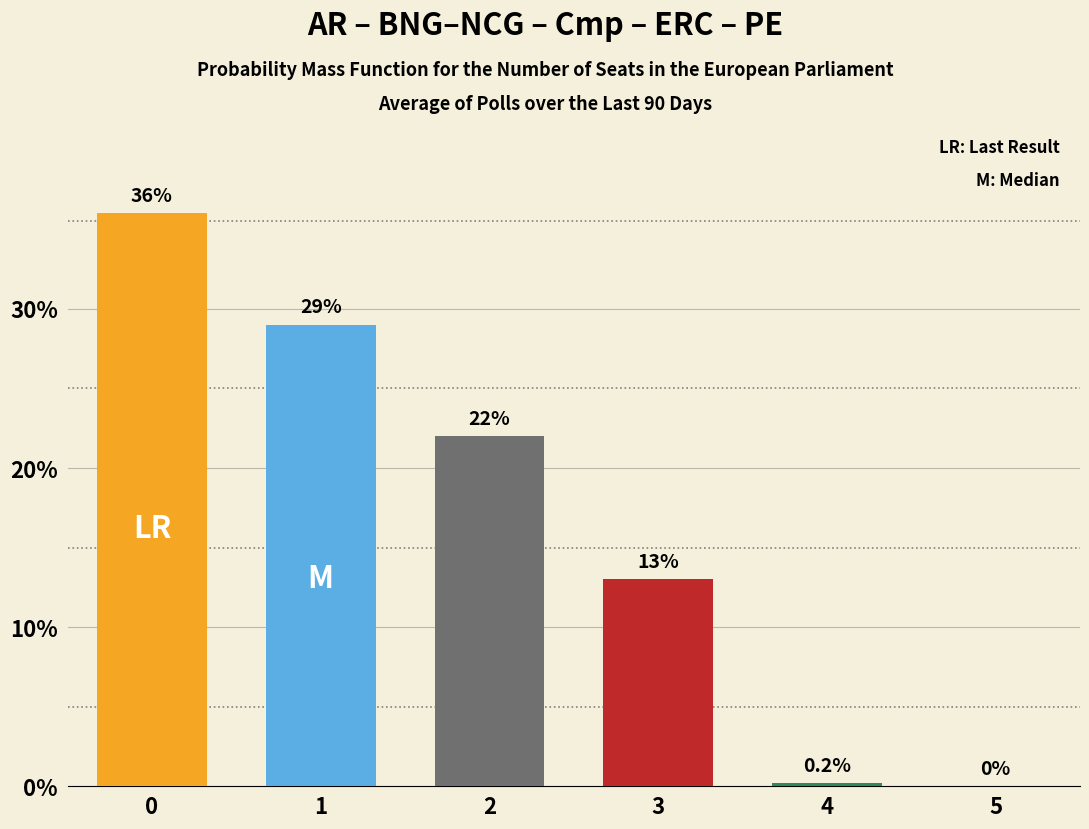

What is the maximum value shown in the chart?

36.0